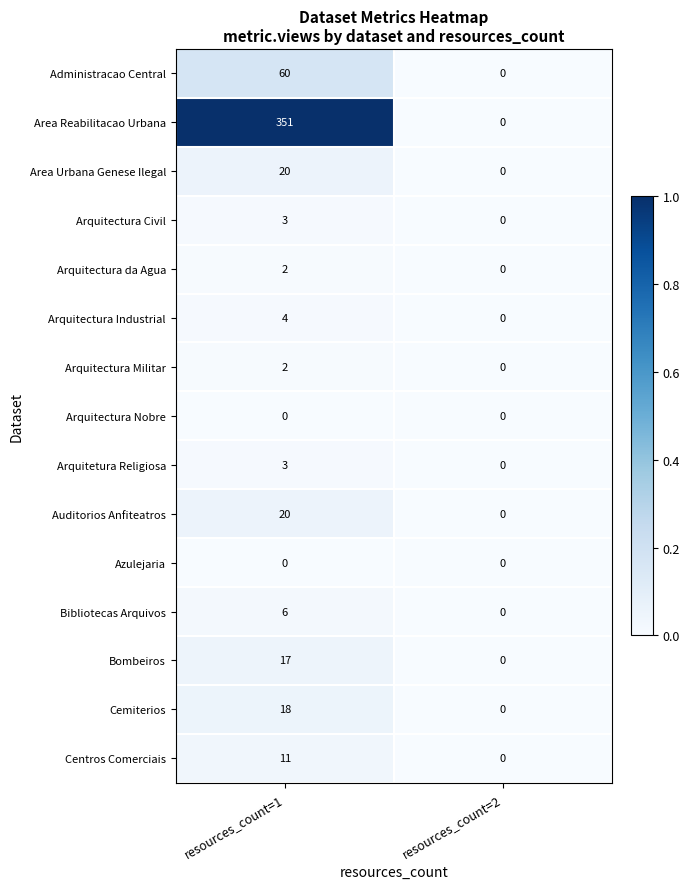

Which series has the largest range (max minus min)?

Area Reabilitacao Urbana